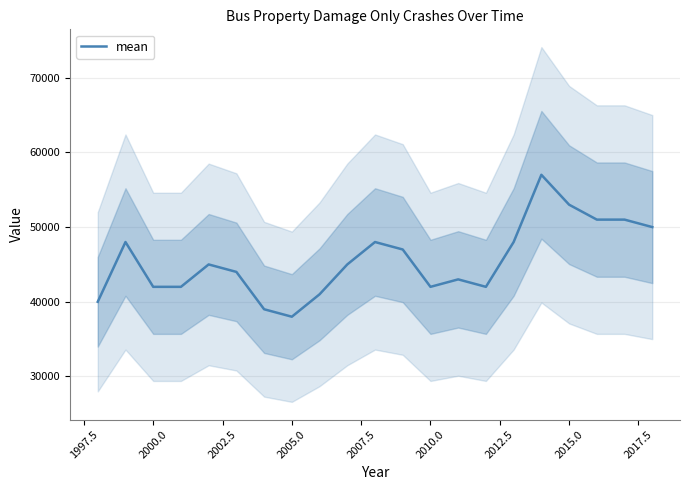

True or false: the data has more than 2 interior local peaks.

True